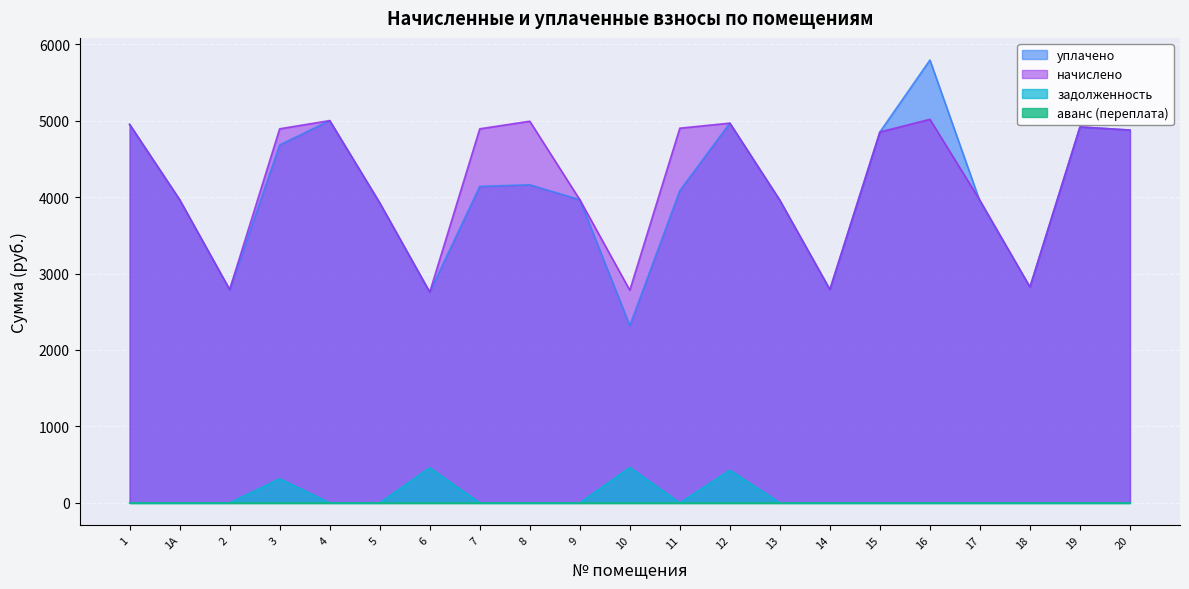

Which category has the highest value in the задолженность series?

10